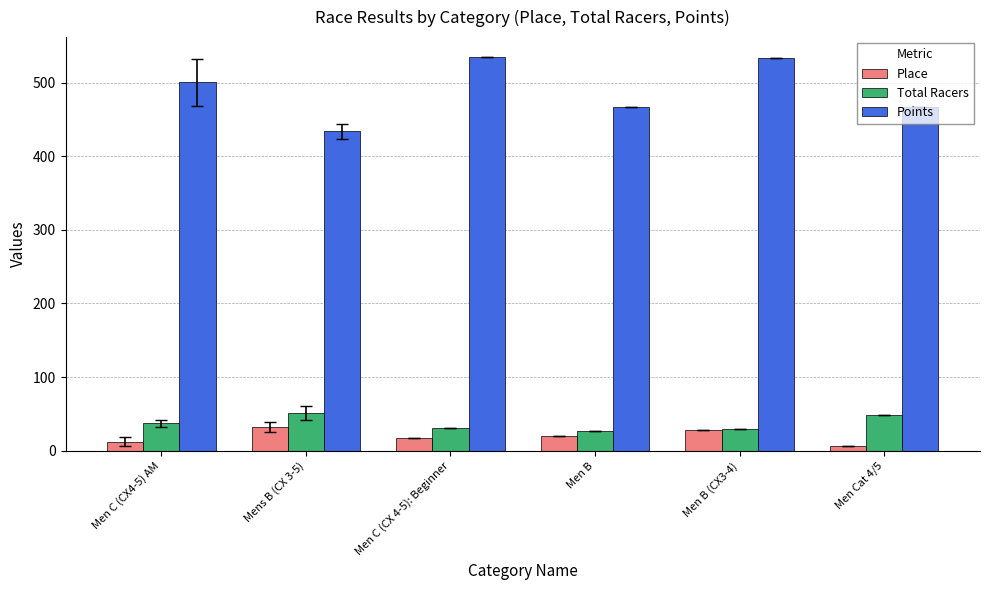

What value does the Points series have at Men C (CX 4-5): Beginner?

535.1